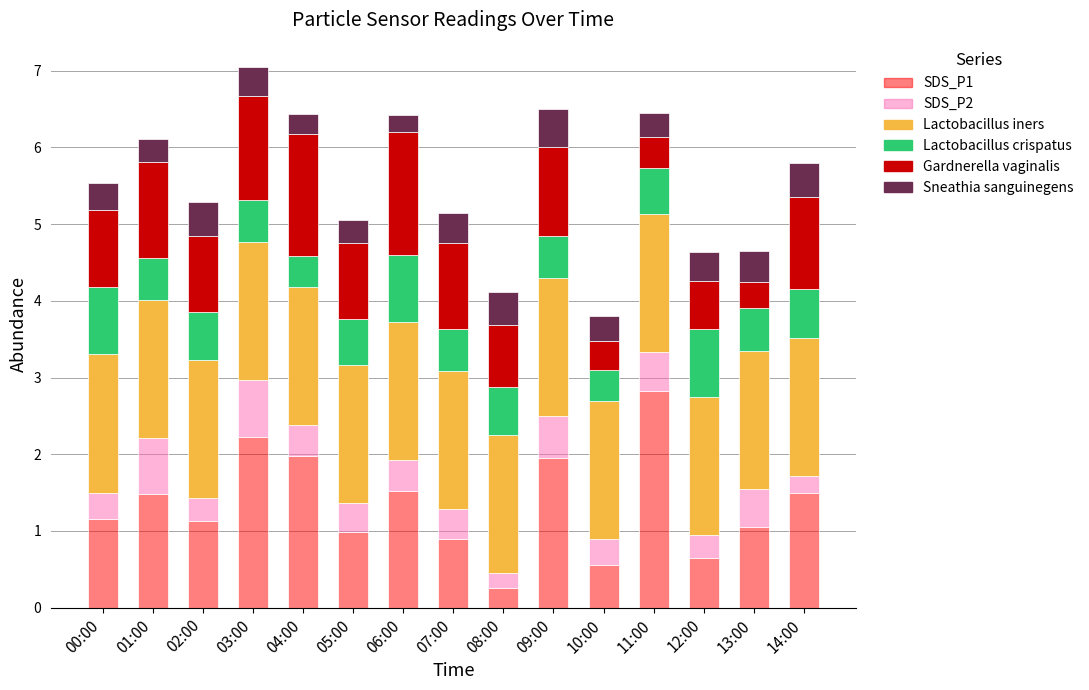

What is the total value across all series at 10:00?

3.8